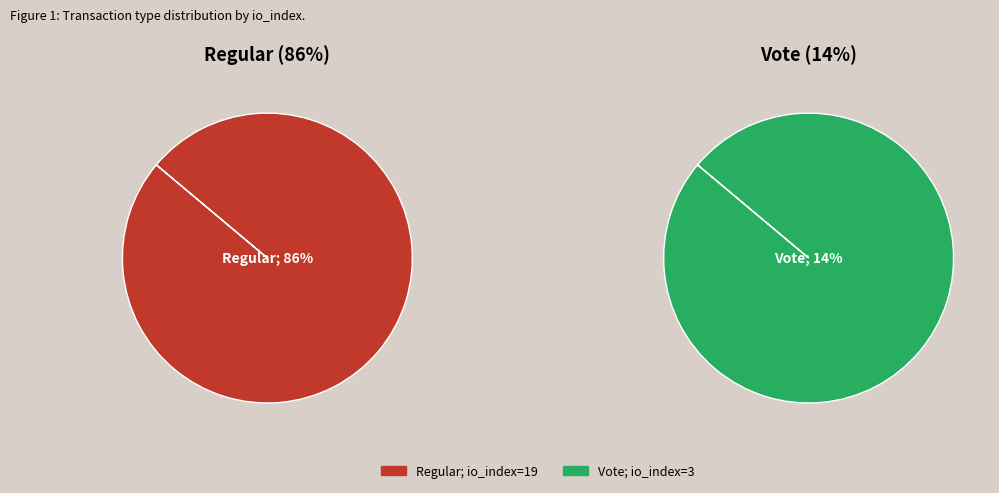

What is the total percentage of Vote (io_index=3) and Regular (io_index=19)?

100.0%